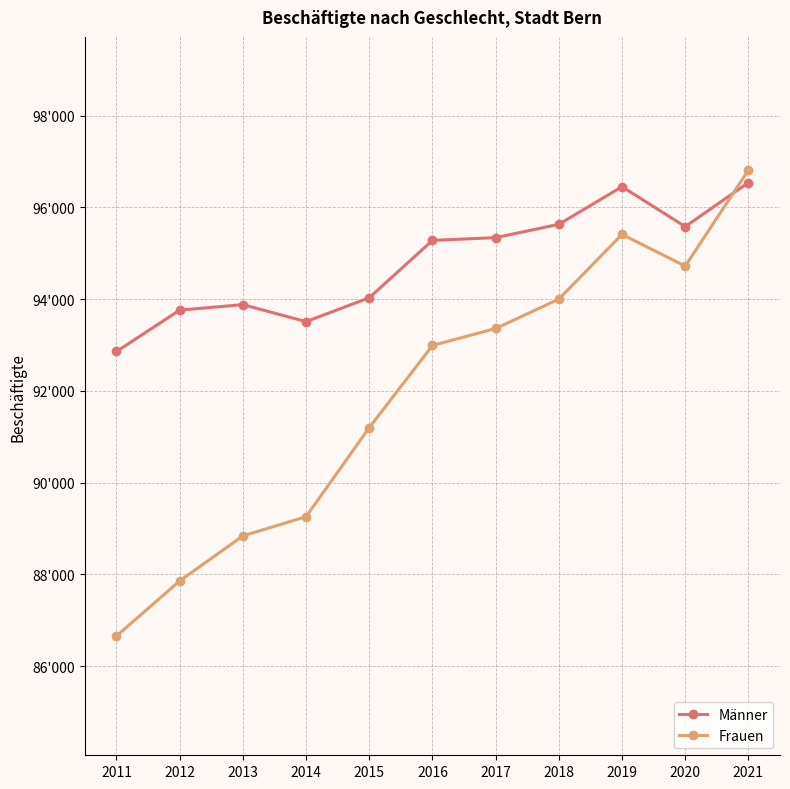

True or false: Frauen has more than 0 points higher than both neighbors.

True